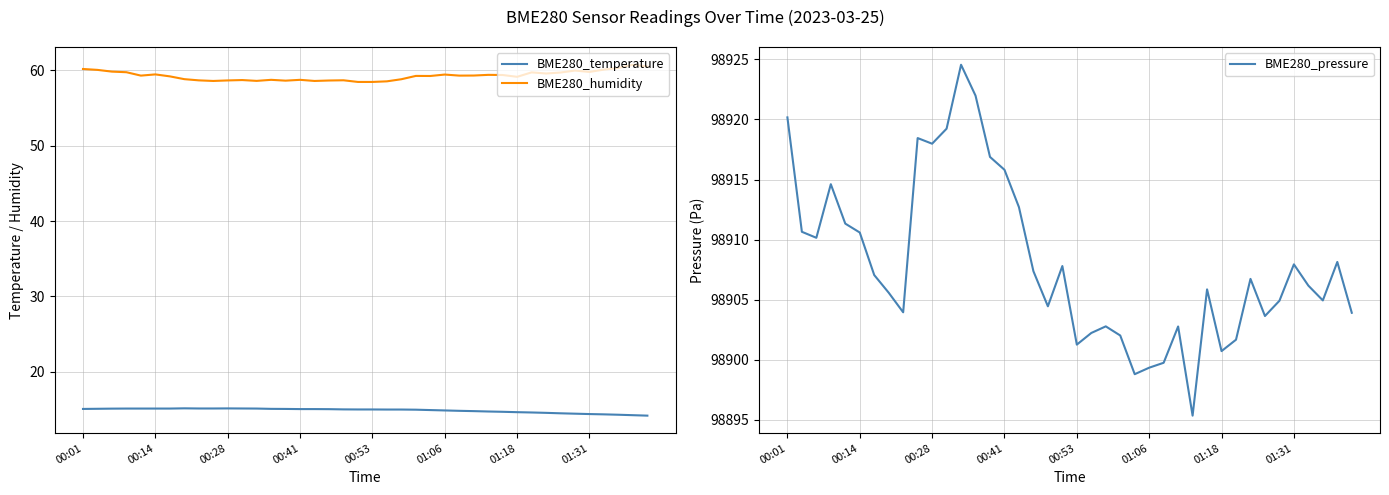

True or false: BME280_temperature and BME280_humidity cross at least once.

False